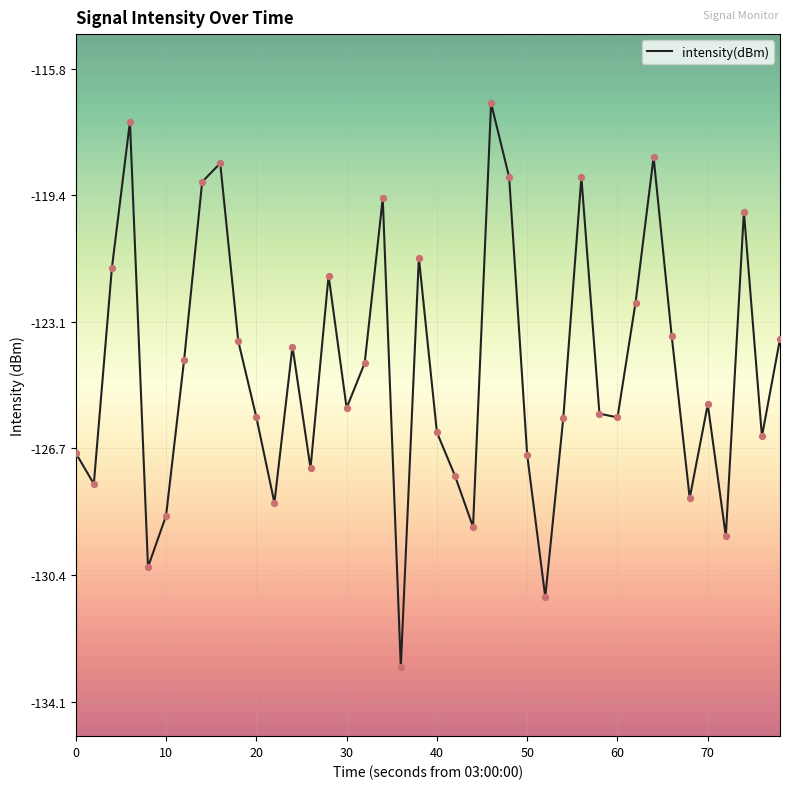

What is the maximum value shown in the chart?

-116.8